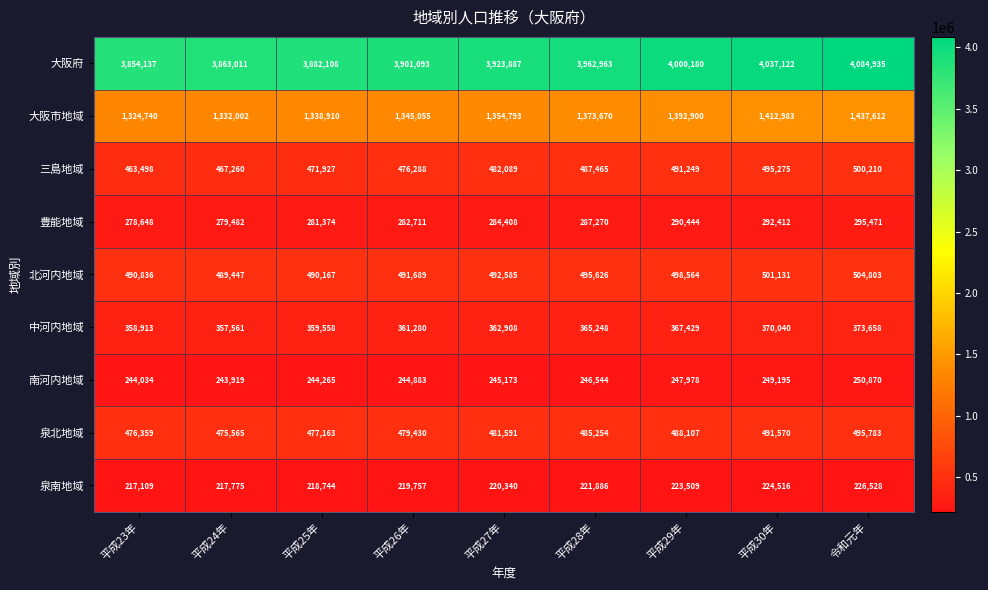

Where is 大阪府 nearest to the value 3969536?

平成28年